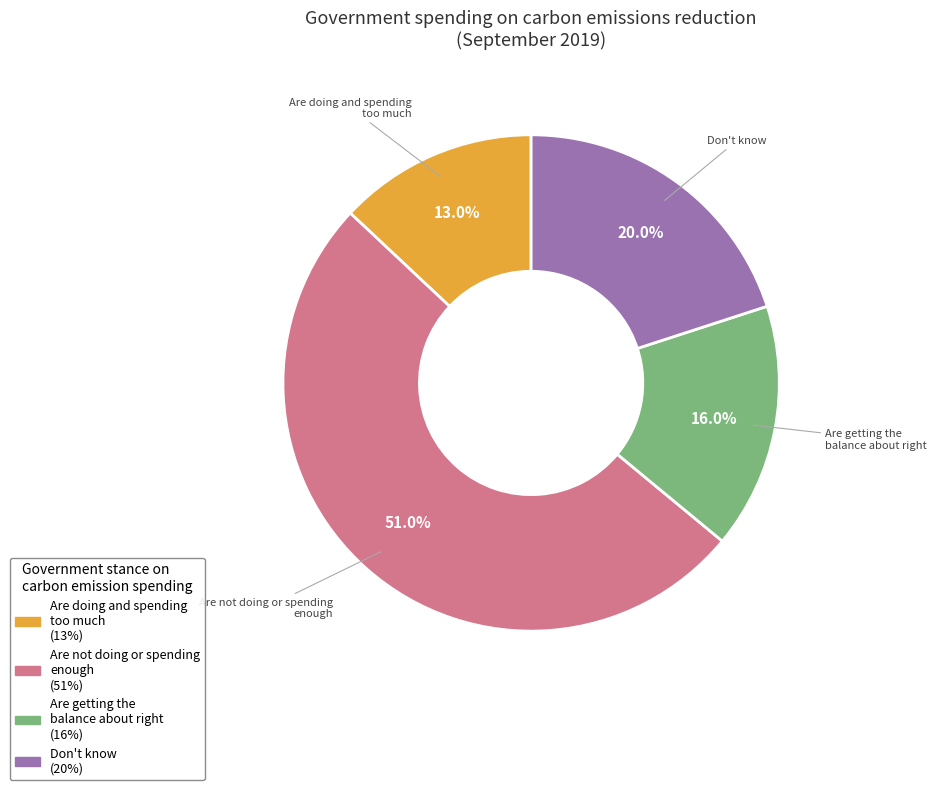

Is there a majority slice in this chart?

Yes